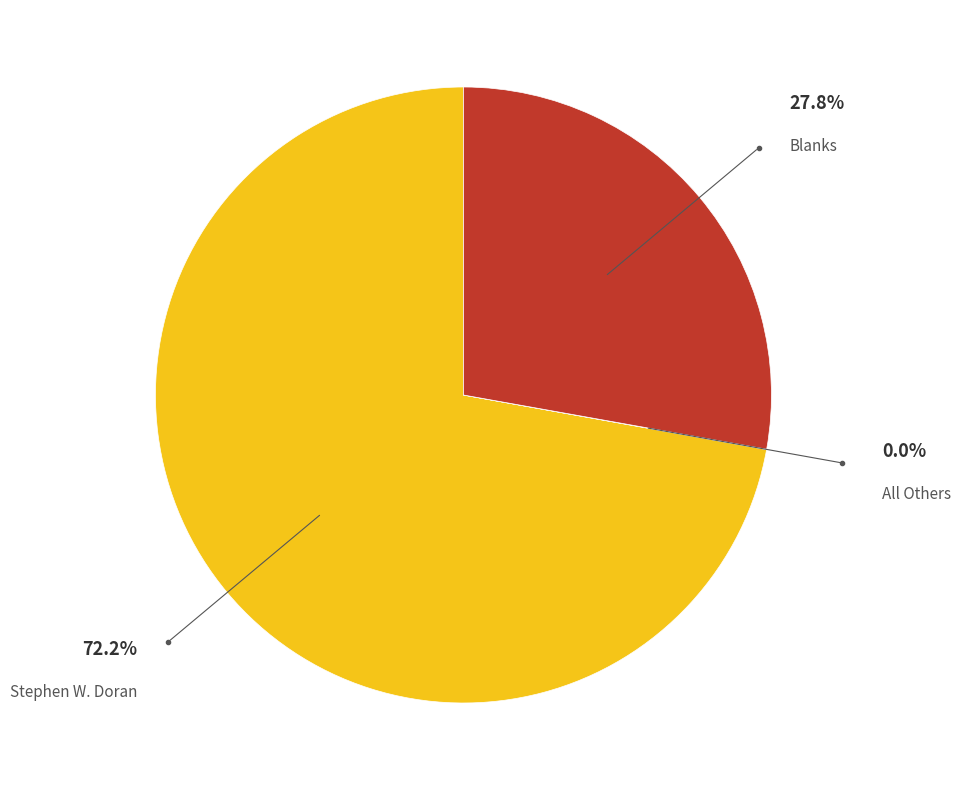

Does any single category account for the majority?

Yes